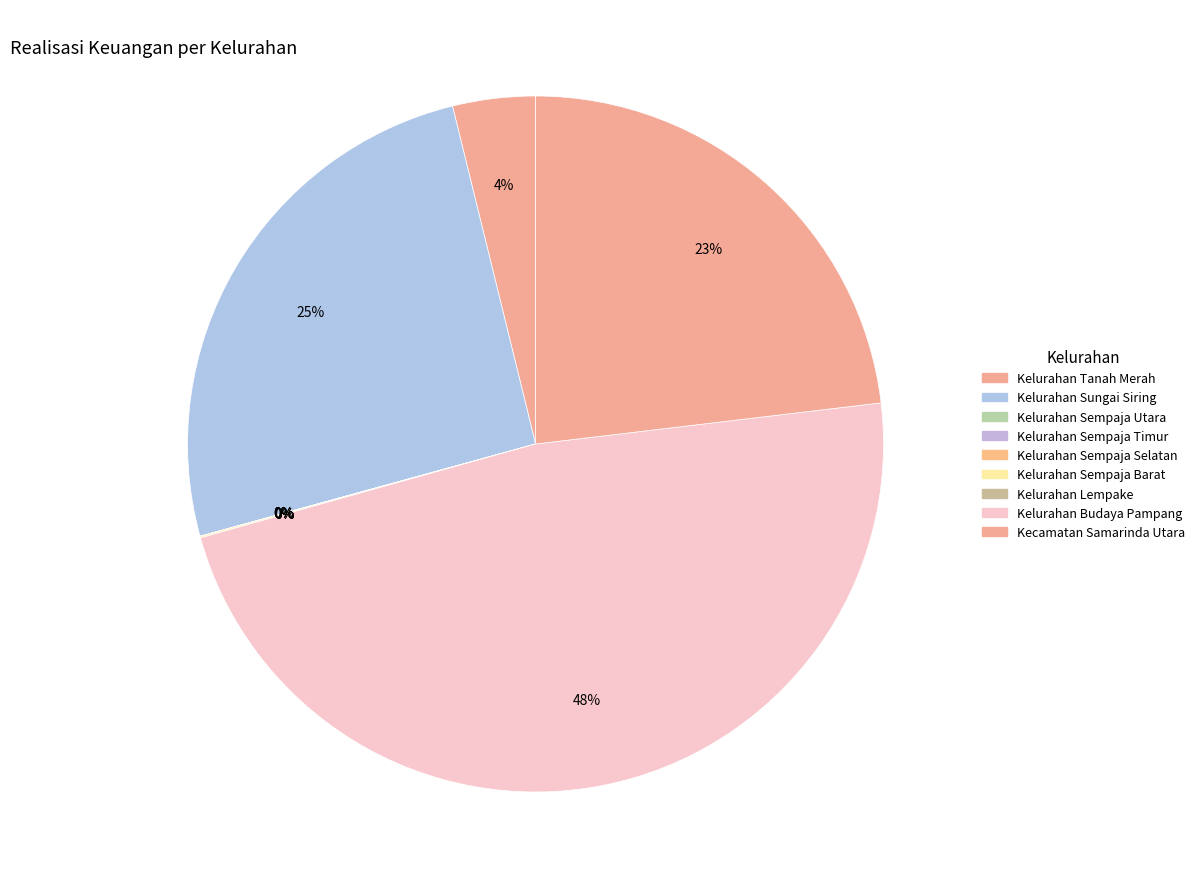

To the nearest percent, what portion does Kelurahan Budaya Pampang represent?

48%